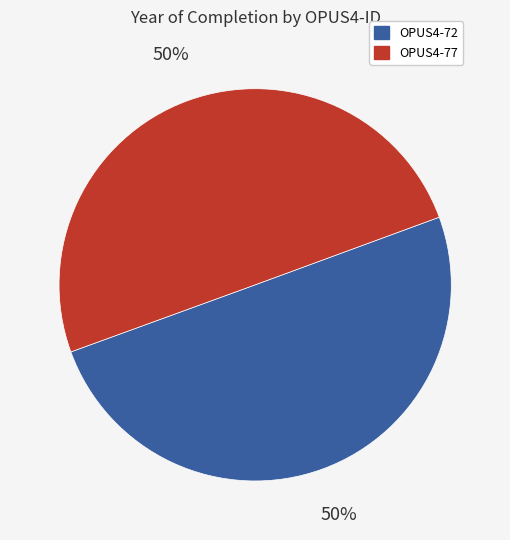

What is the ratio of the value at OPUS4-72 to the value at OPUS4-77?

1.0